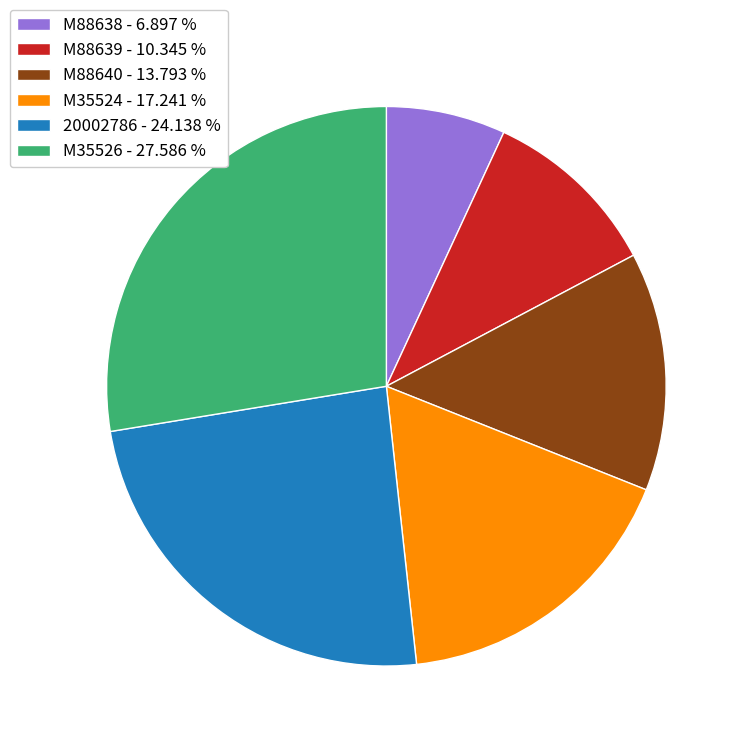

Is there any slice that represents more than half of the pie?

No